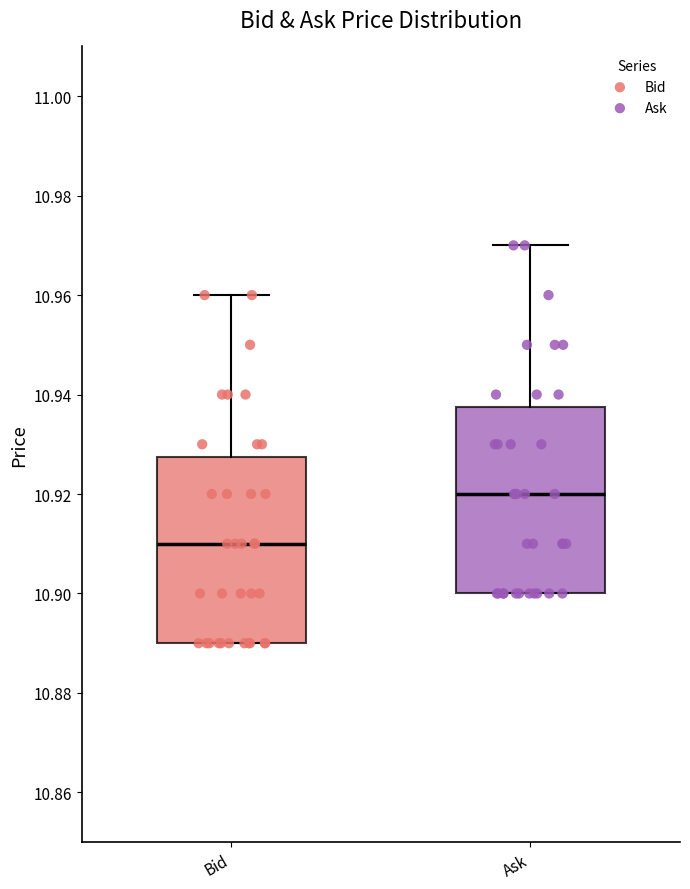

Where does the upper whisker of the box for Ask end on the y-axis? The values are not printed on the chart, so give them approximately, as read against the axis.

10.970